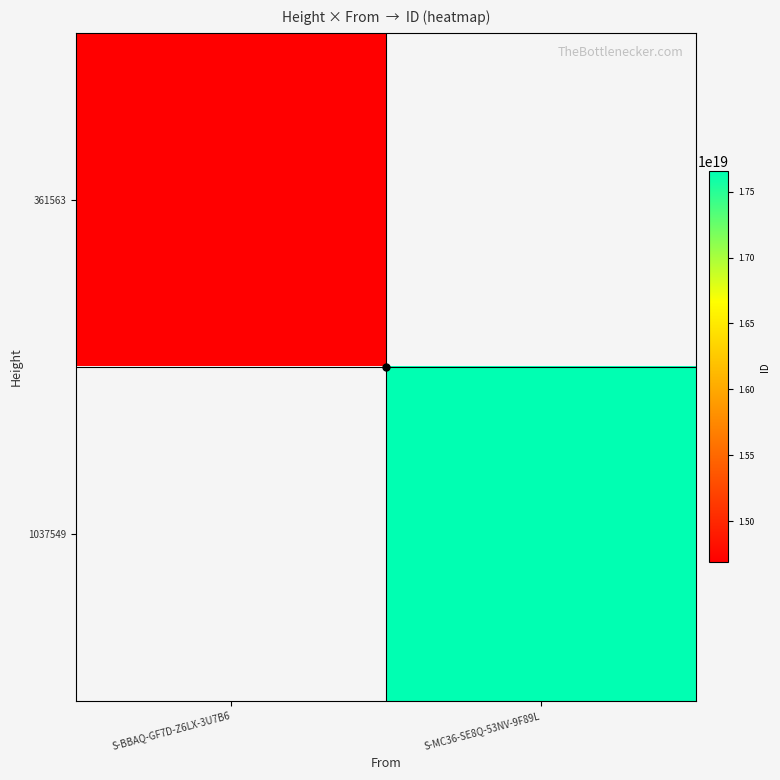

Is it true that 361563 equals 14688364320241260544.0 at S-BBAQ-GF7D-Z6LX-3U7B6?

True